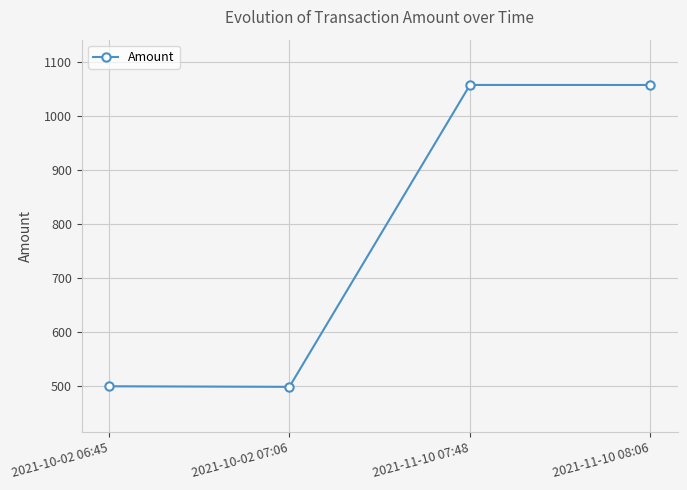

The chart shows a value of 334.3 at 2021-11-10 07:48. True or false?

False